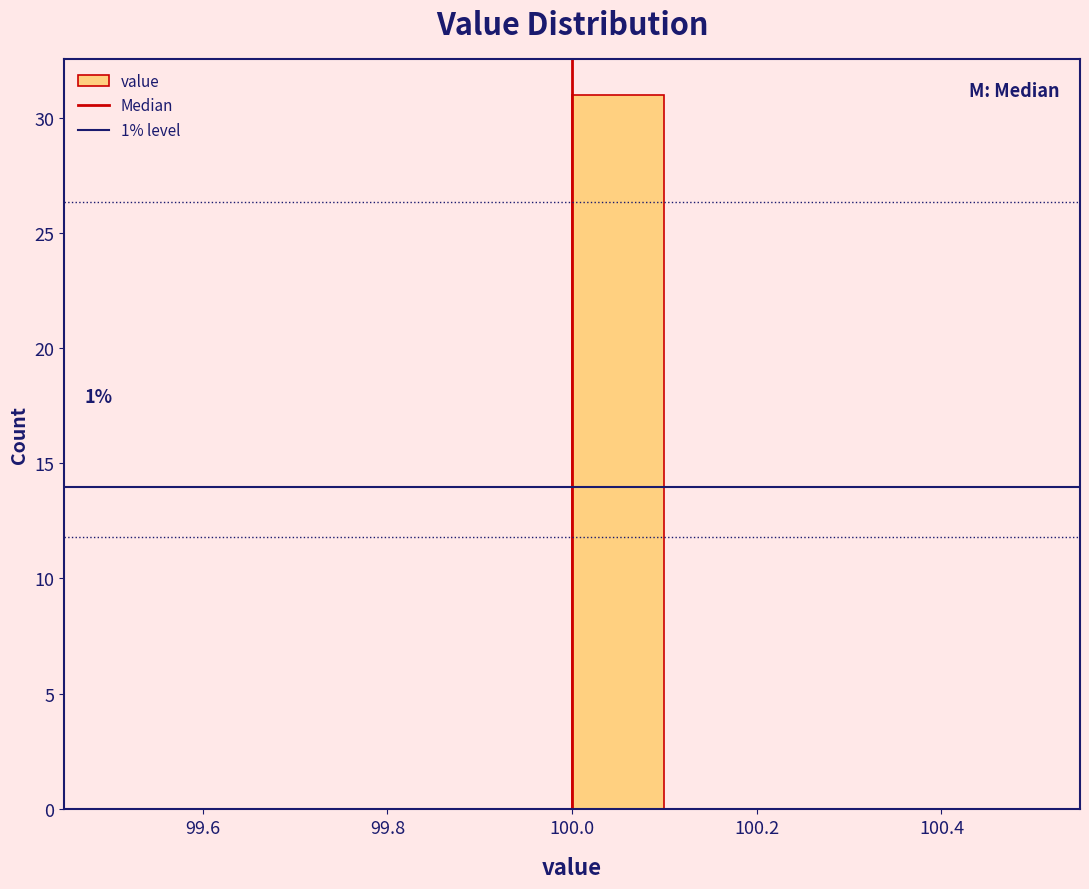

Over which range of the x-axis is the bar tallest?

100.0 to 100.1